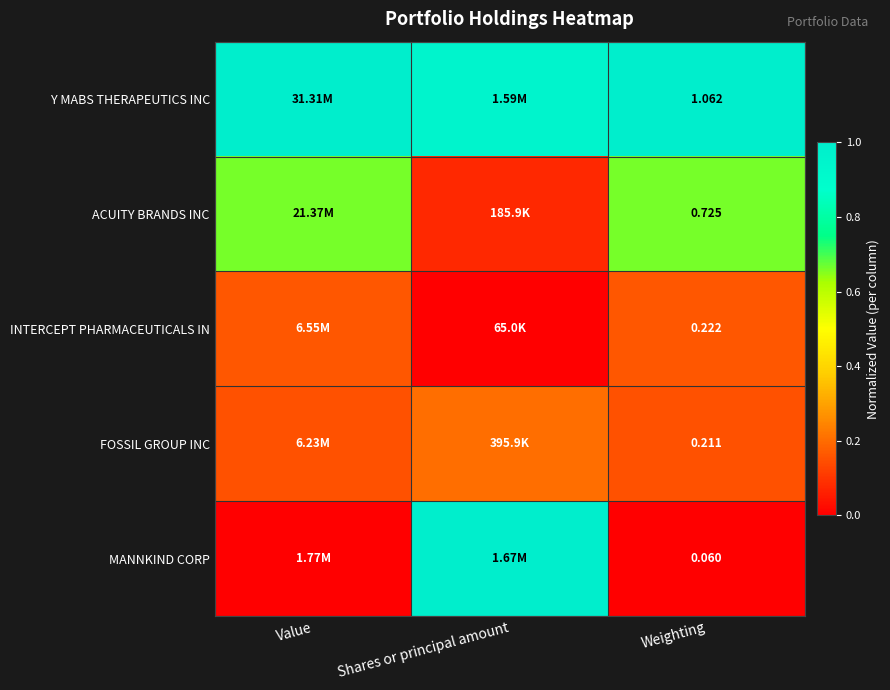

At Weighting, list the series in order from largest to smallest.

Y MABS THERAPEUTICS INC, ACUITY BRANDS INC, INTERCEPT PHARMACEUTICALS IN, FOSSIL GROUP INC, MANNKIND CORP